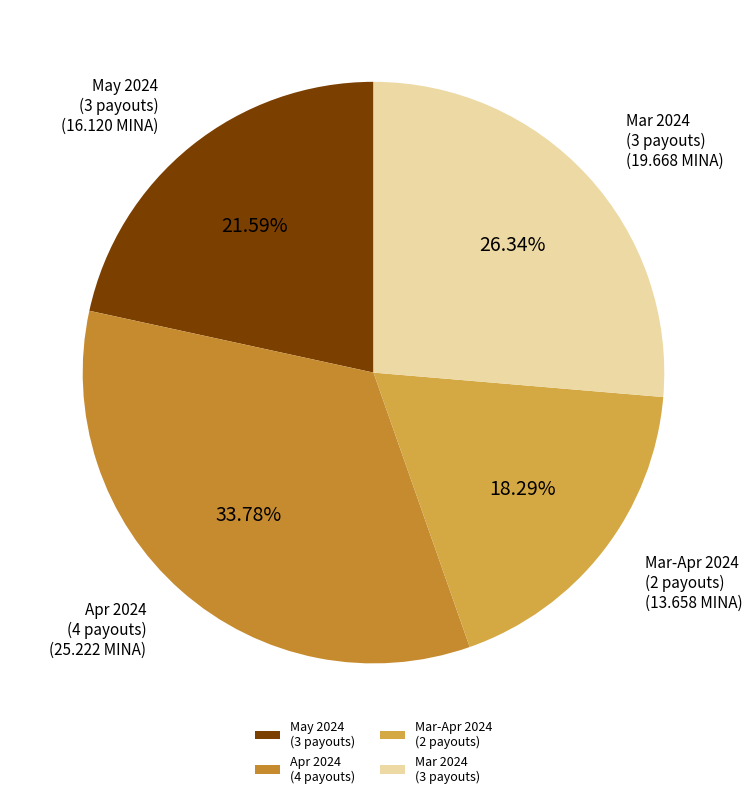

How many slices are in this pie chart?

4